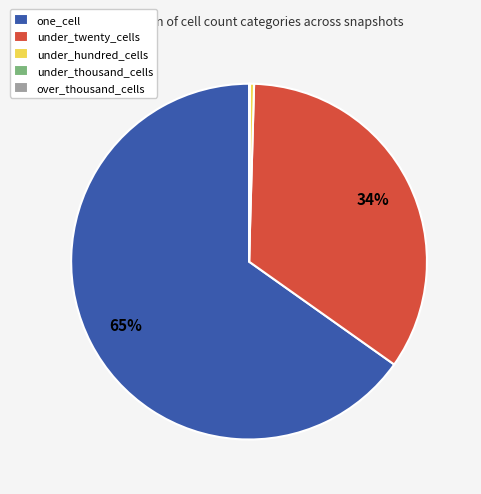

Is there any slice that represents more than half of the pie?

Yes